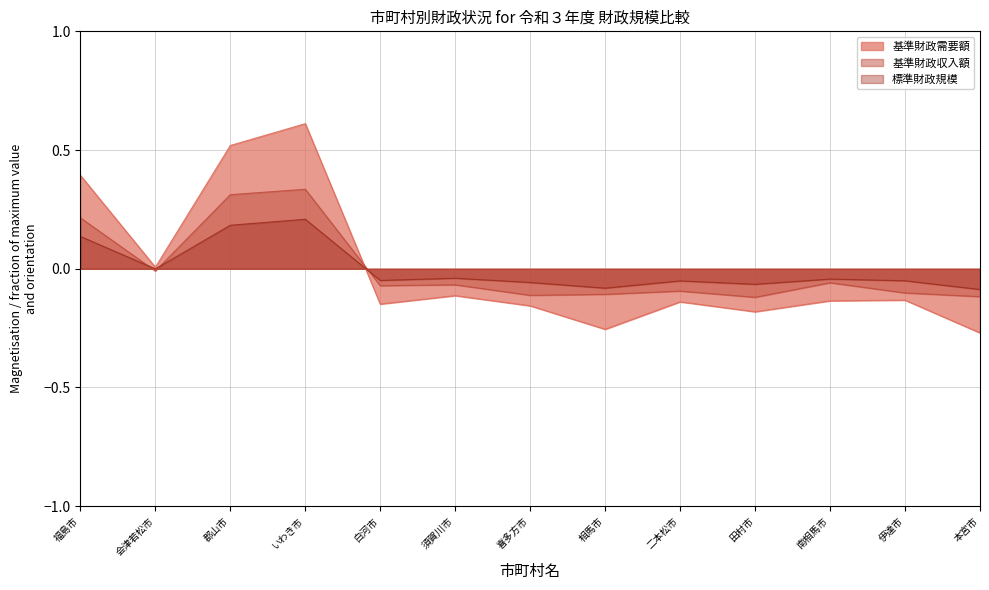

How many times do 基準財政収入額 and 基準財政需要額 cross each other?

1